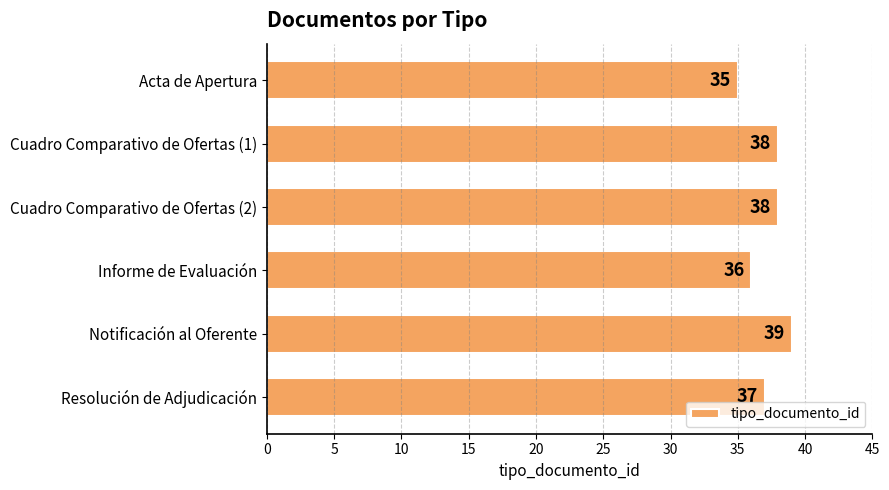

The chart shows a value of 39 at Notificación al Oferente. True or false?

True